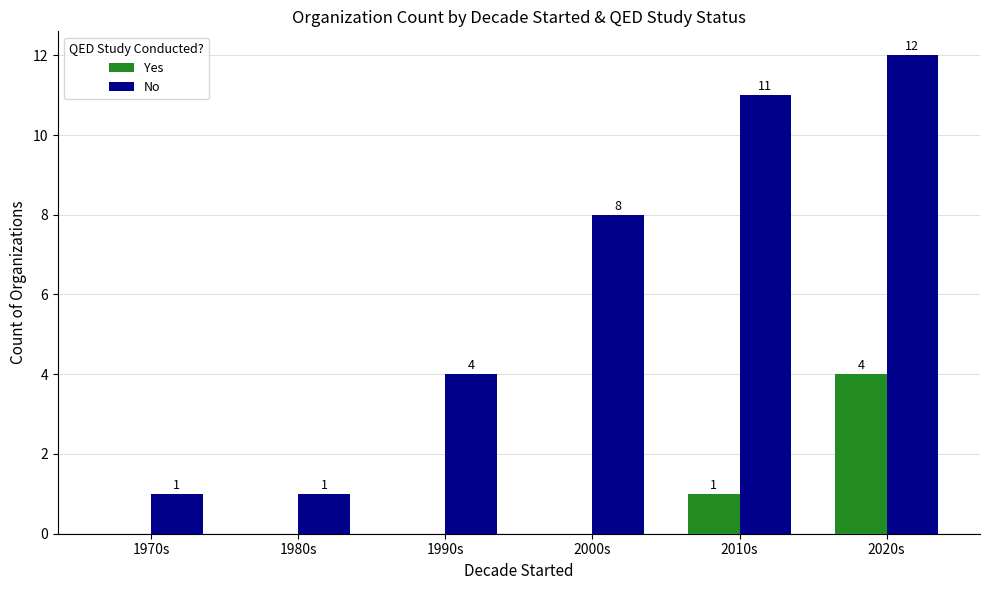

True or false: Yes has a value of 2 at 1990s.

False